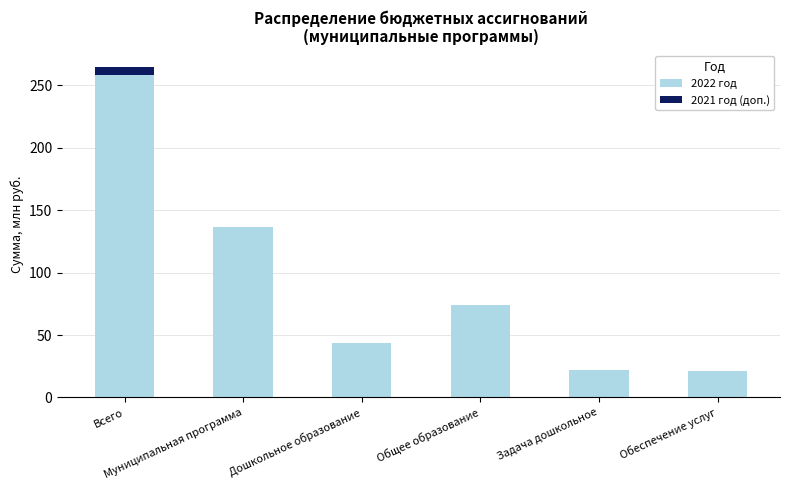

The 2021 год (доп.) series shows -0.2 at Общее образование. True or false?

True